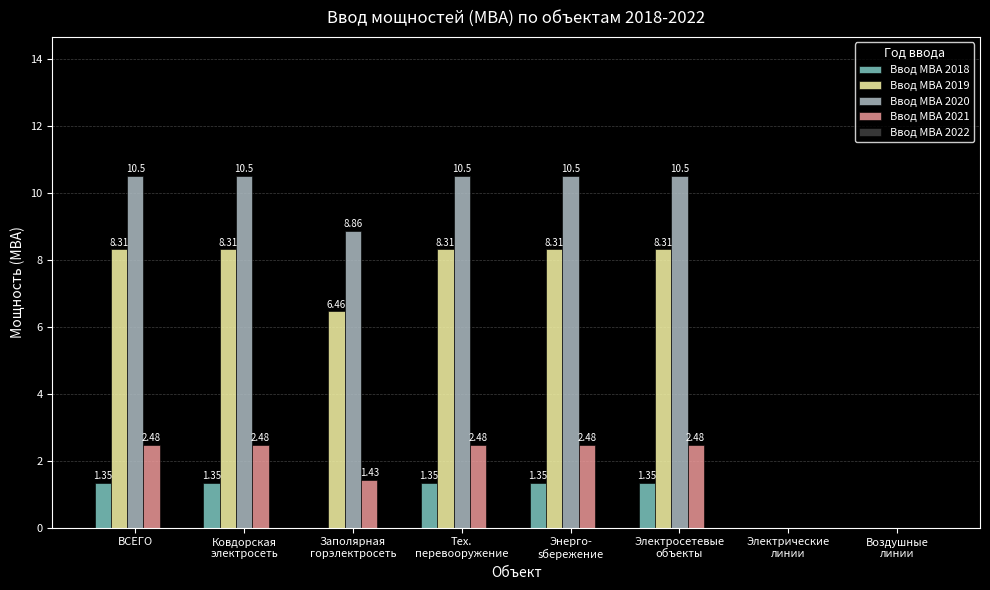

How many values in Ввод МВА 2019 are above zero?

6